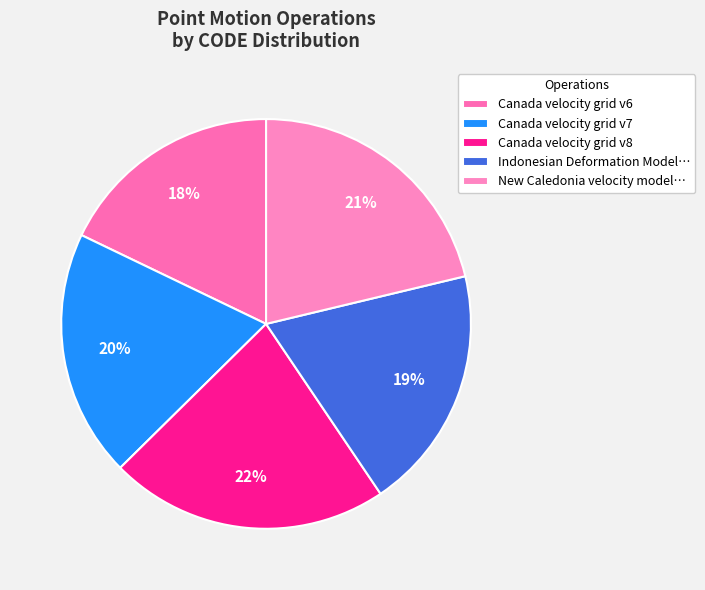

Is Canada velocity grid v8 the majority of the pie?

No